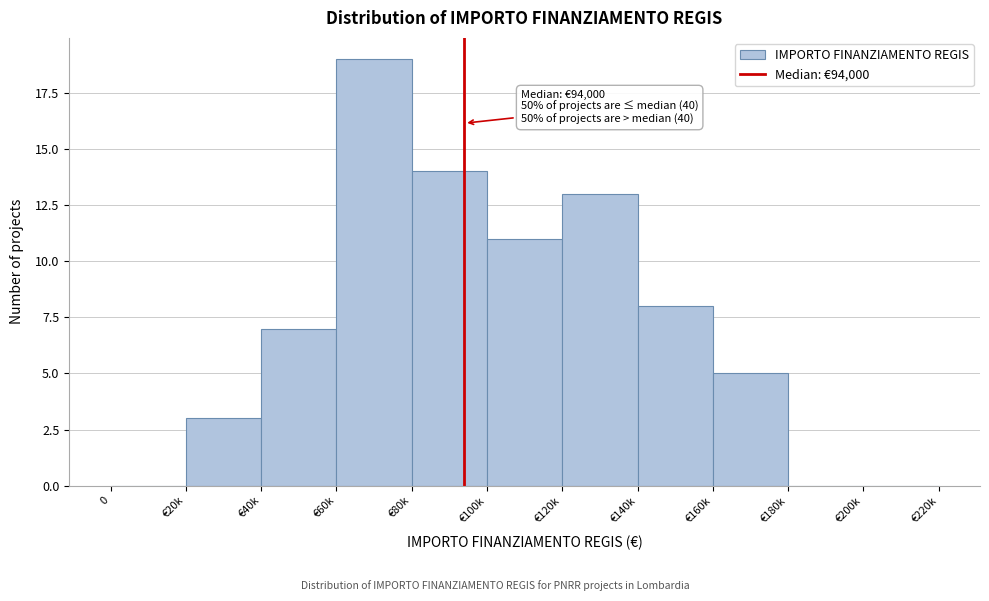

Reading left to right, transcribe all the data shown in this chart.

0=0	€20k=3	€40k=7	€60k=19	€80k=14	€100k=11	€120k=13	€140k=8	€160k=5	€180k=0	€200k=0